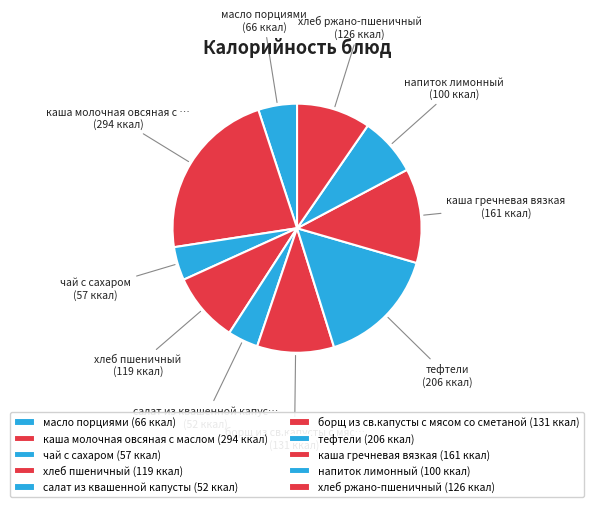

Count the number of slices in the pie.

10